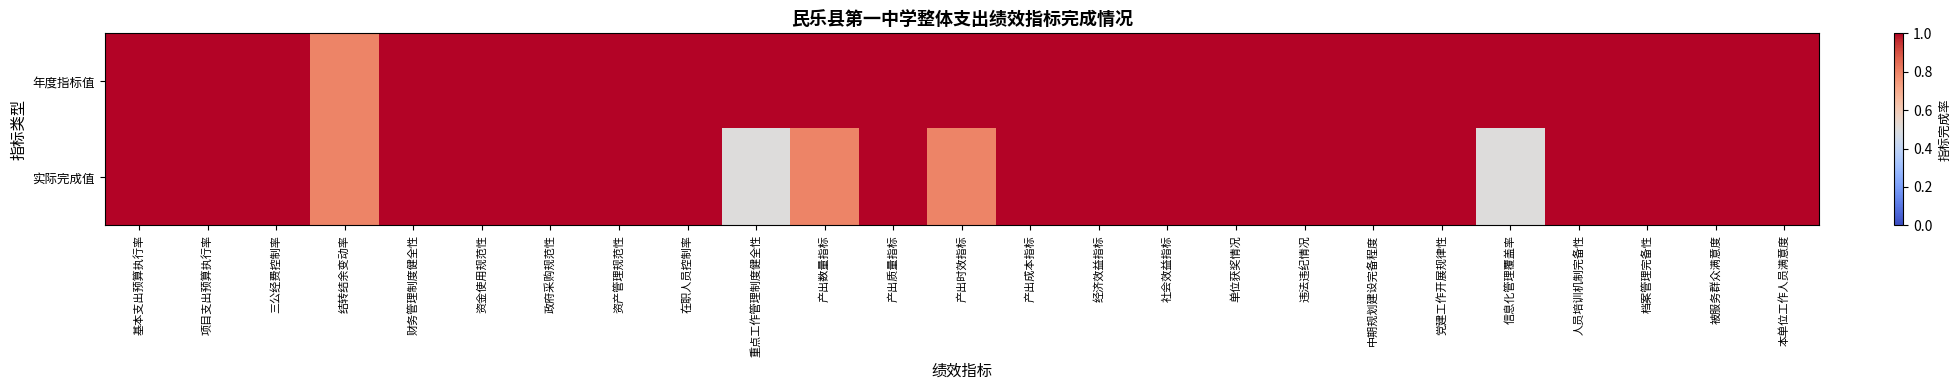

Which series has the largest total across all categories?

年度指标值